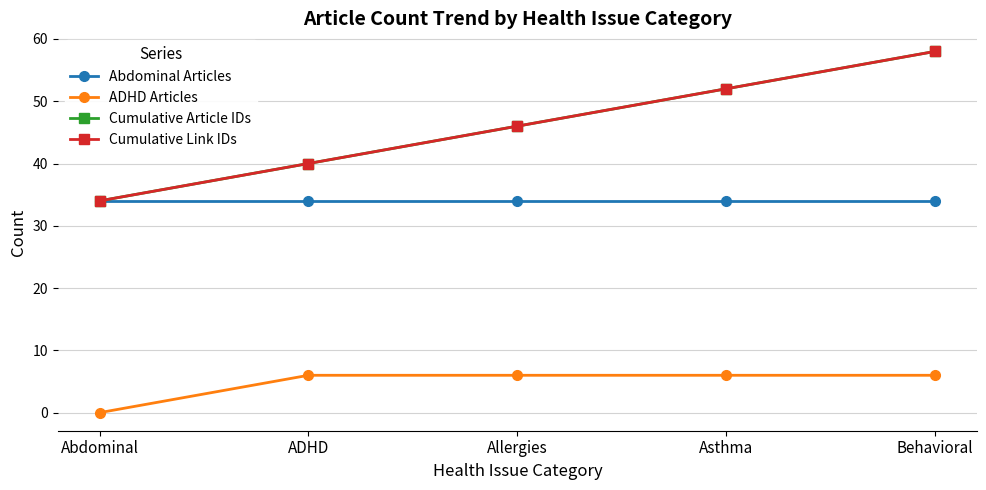

Which series has the widest spread of values?

Cumulative Article IDs